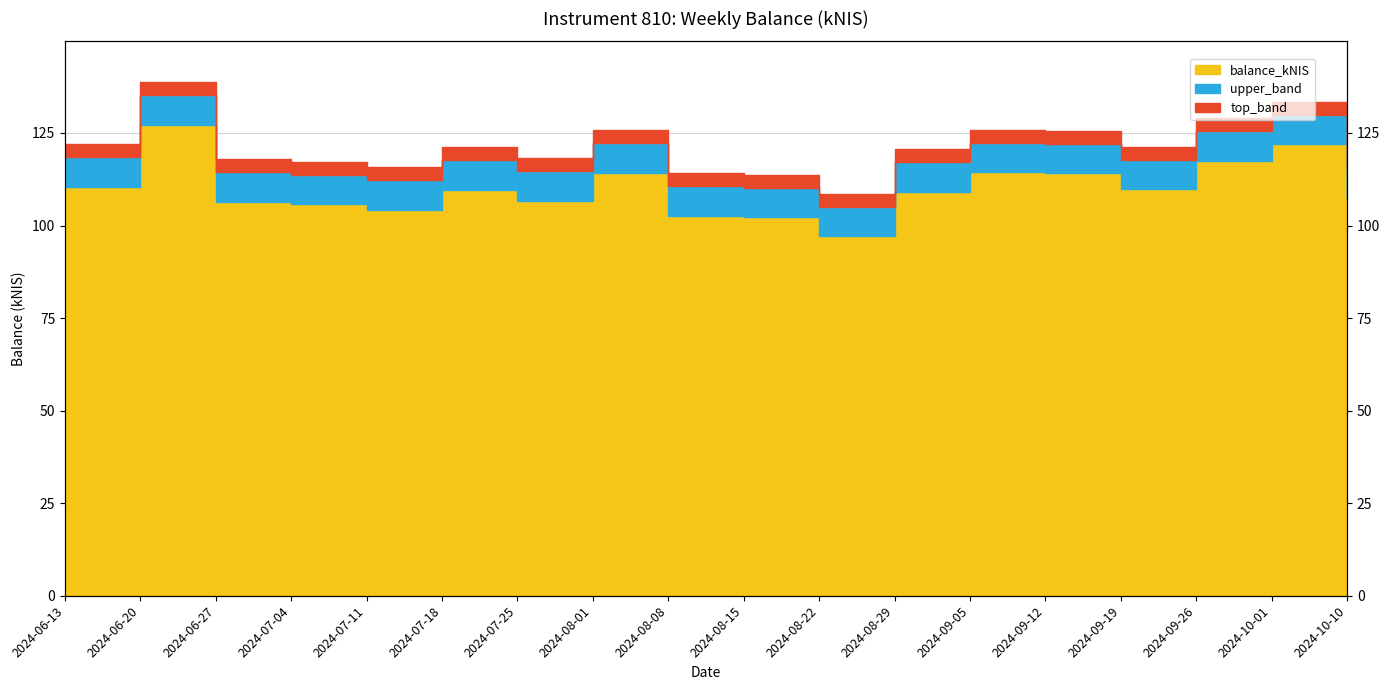

Does the chart have visible grid lines?

Yes